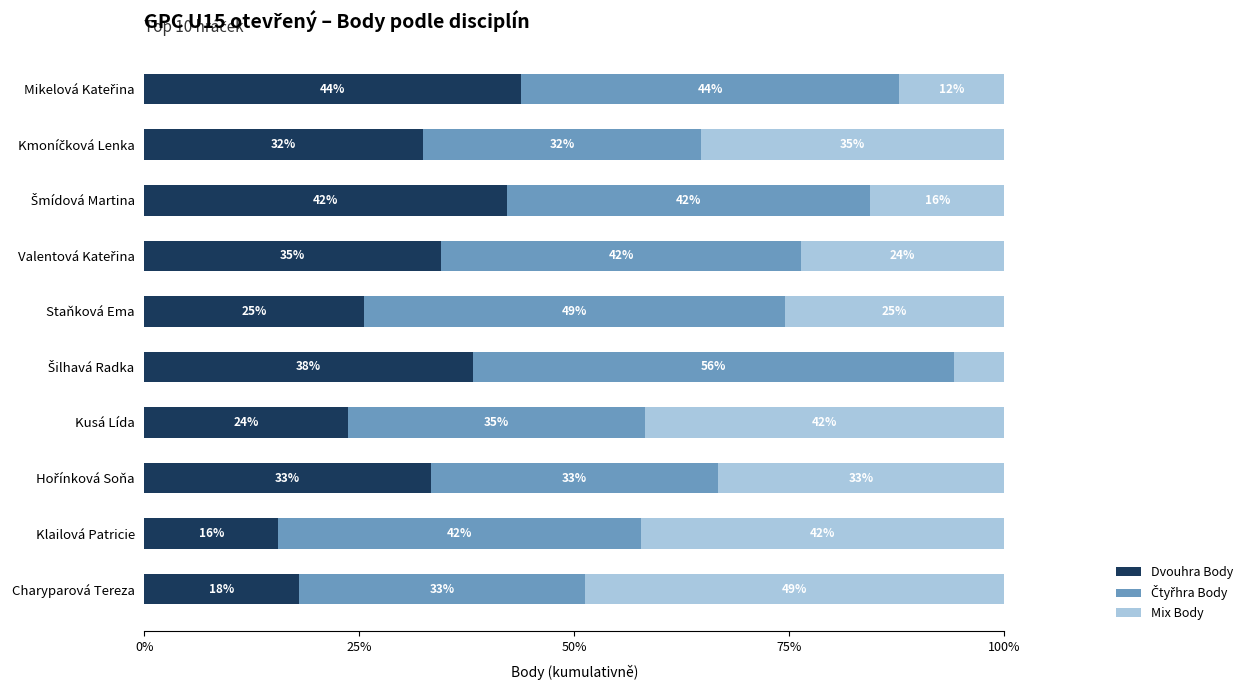

How many categories are shown in the chart?

10